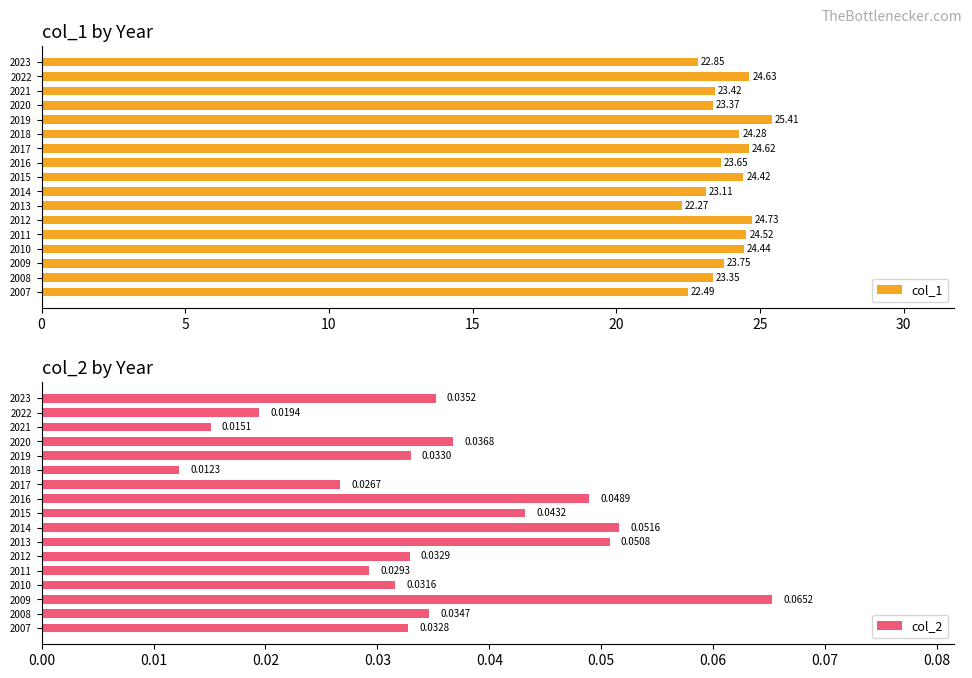

What is the sum of the col_1 values at 5 and 9?

47.0